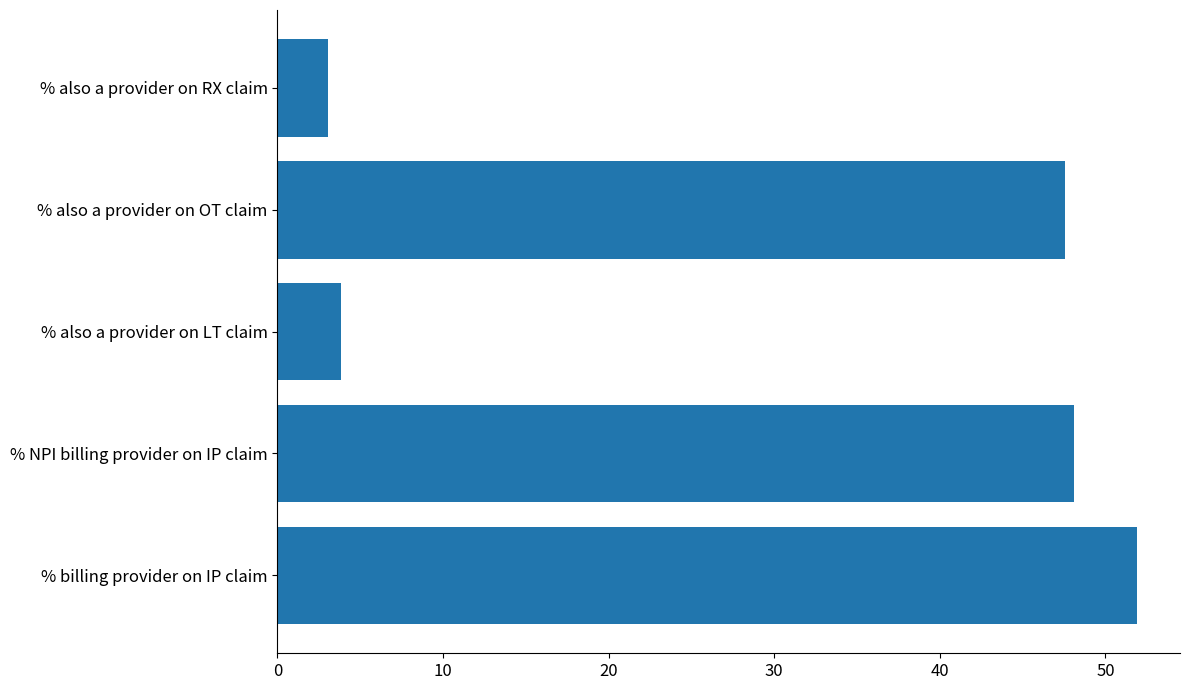

Rank the categories by value from lowest to highest.

% also a provider on RX claim, % also a provider on LT claim, % also a provider on OT claim, % NPI billing provider on IP claim, % billing provider on IP claim